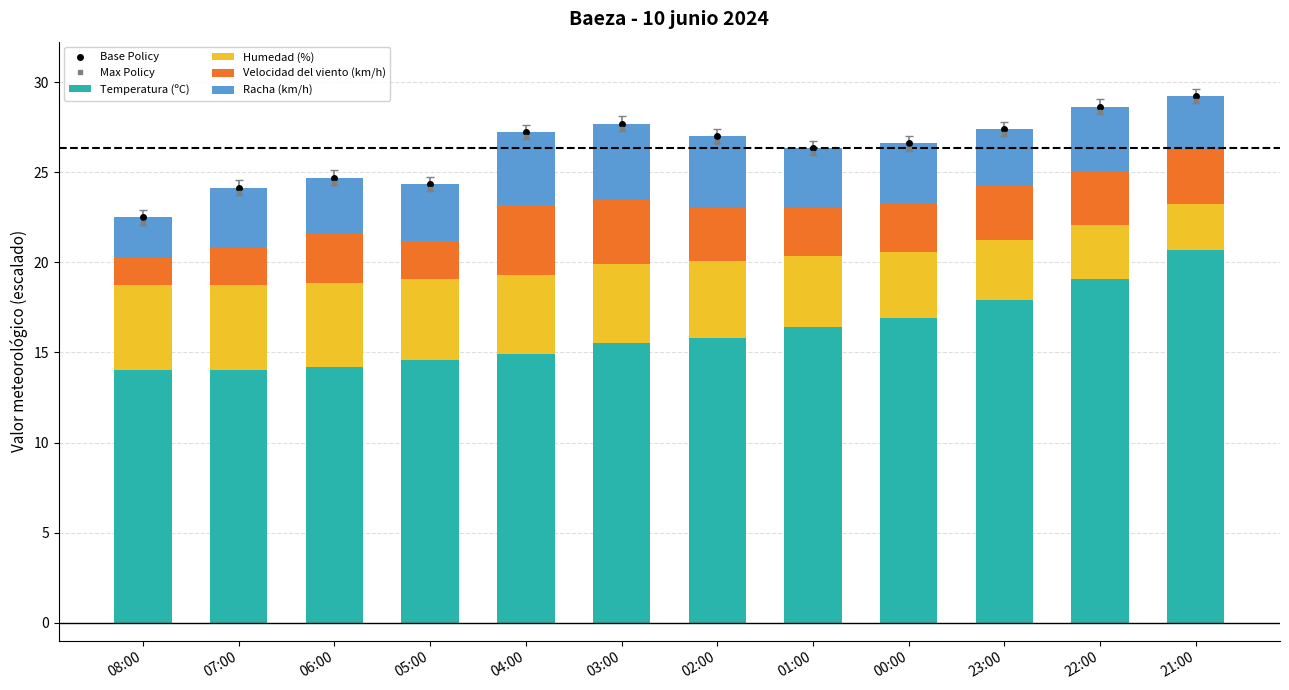

What is the sum of all Velocidad del viento (km/h) values?

33.3